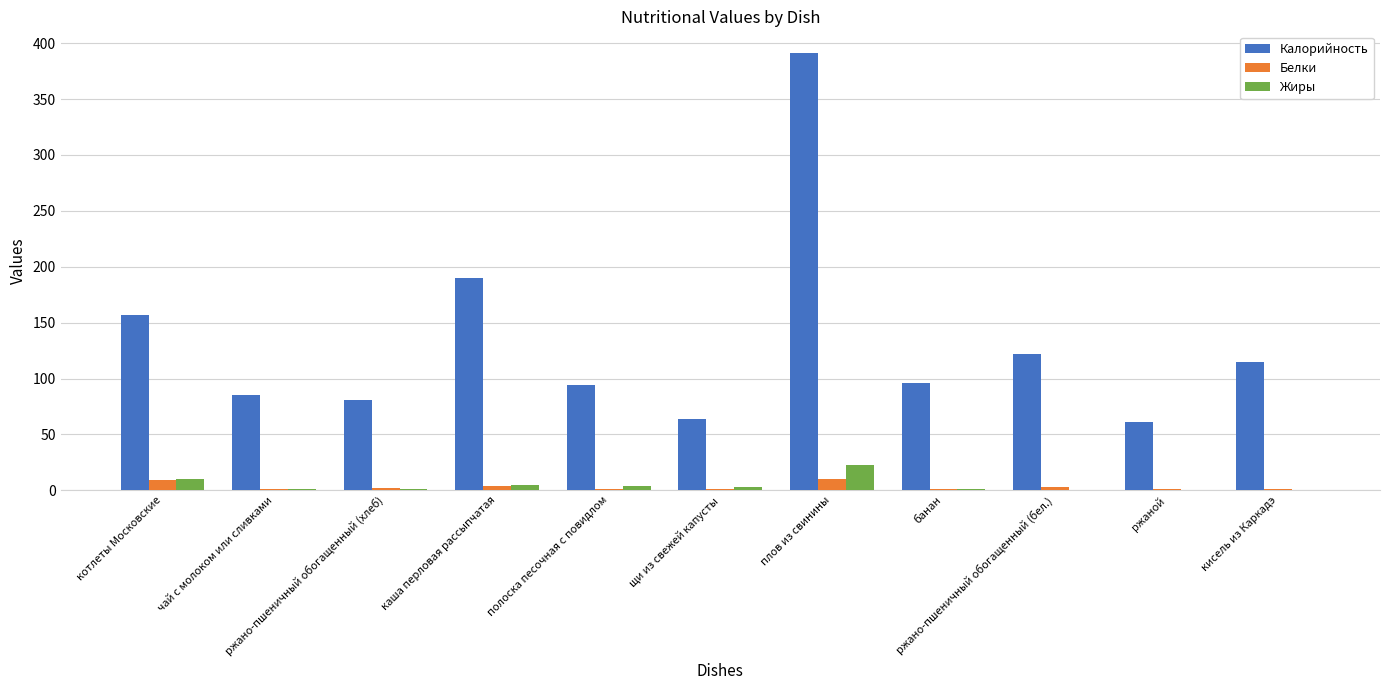

What is the sum of the Калорийность values at щи из свежей капусты and банан?

160